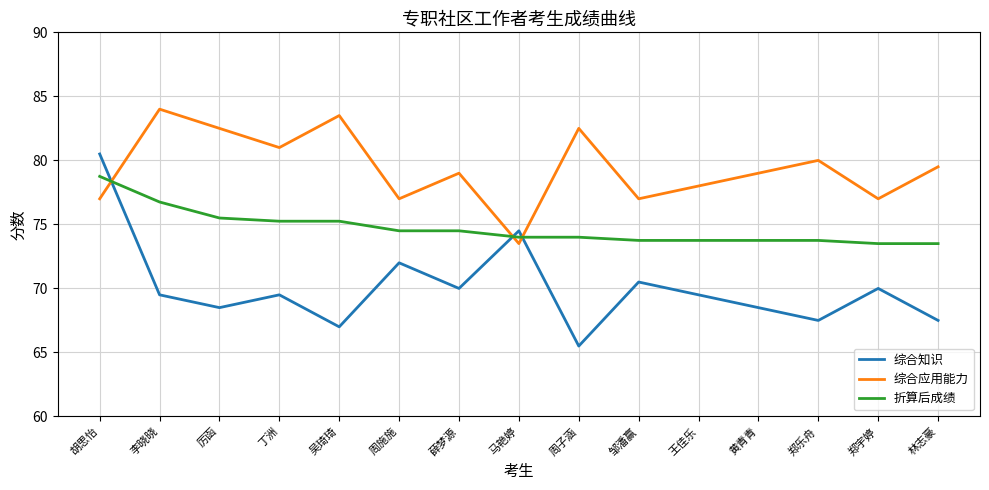

What are all the series names shown in the legend?

综合知识, 综合应用能力, 折算后成绩